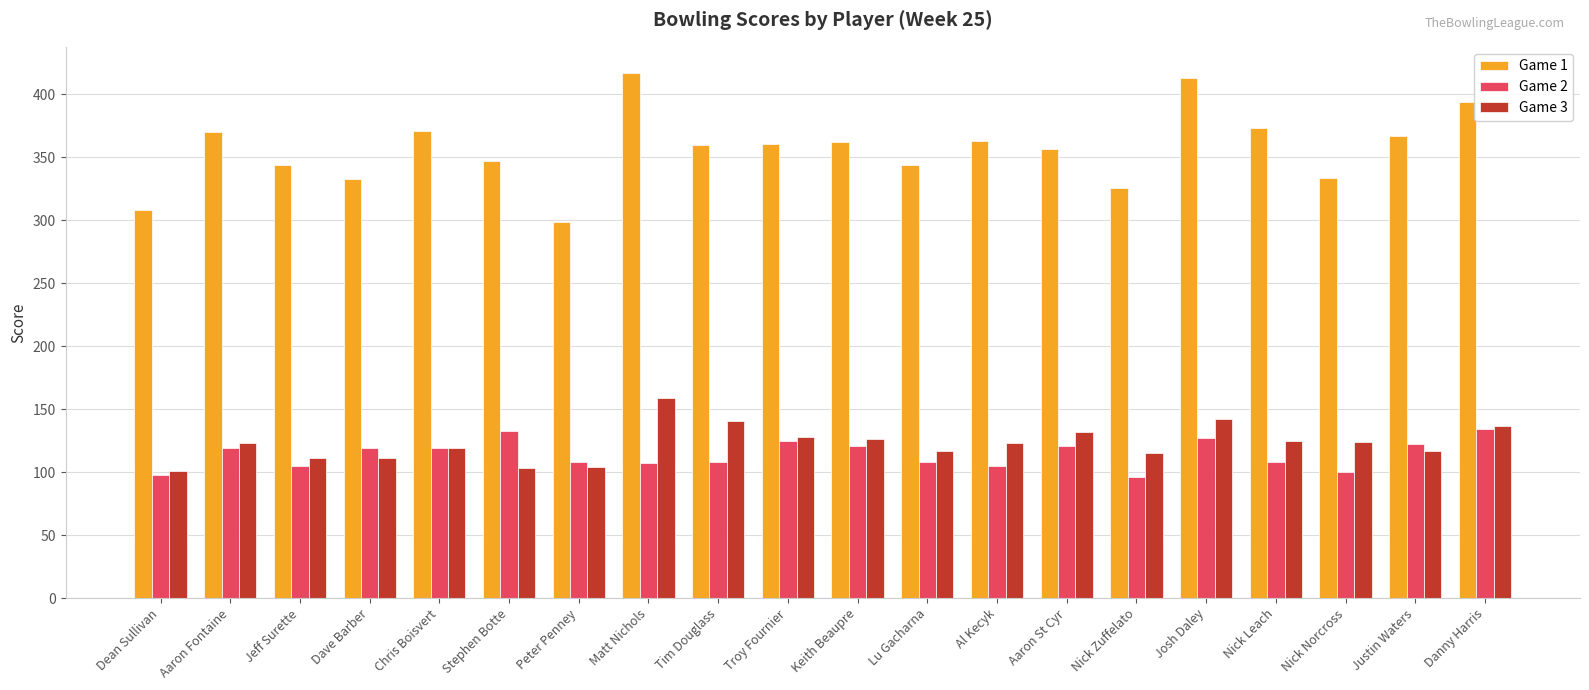

Rank the series by their maximum value, from lowest to highest.

Game 2, Game 3, Game 1